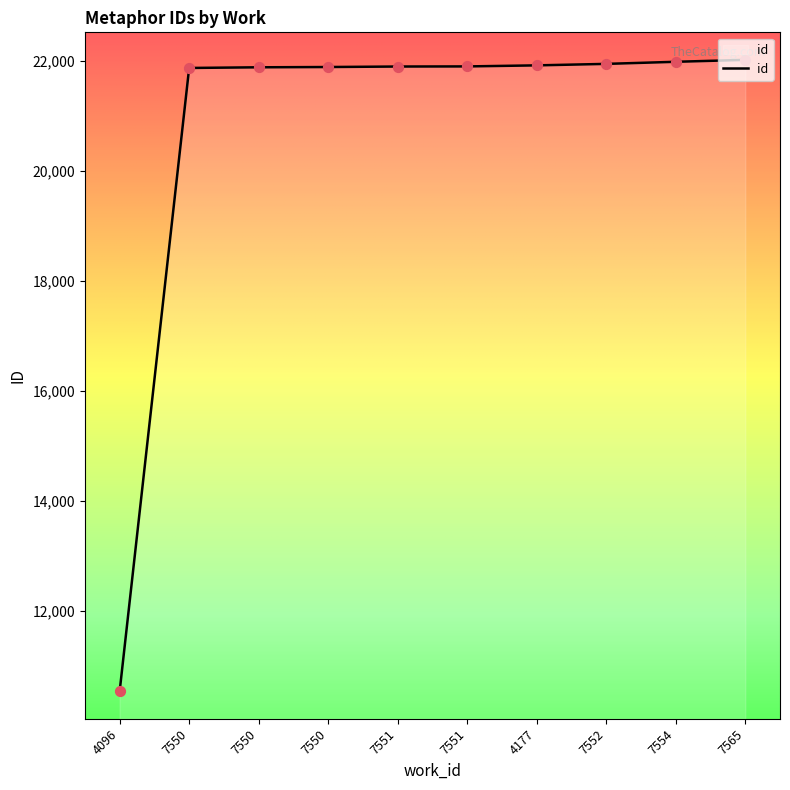

What is the change in value from 7554 to 7565?

+35